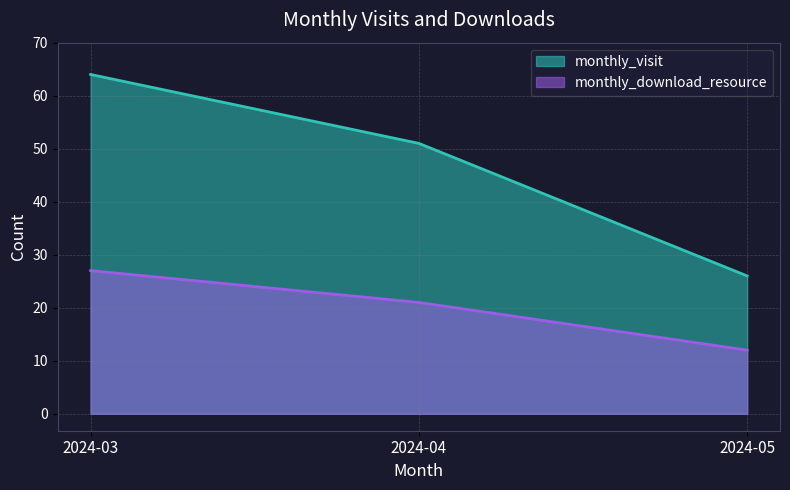

Reading left to right, list all the values displayed in this chart.

monthly_visit: 2024-03=64	2024-04=51	2024-05=26
monthly_download_resource: 2024-03=27	2024-04=21	2024-05=12